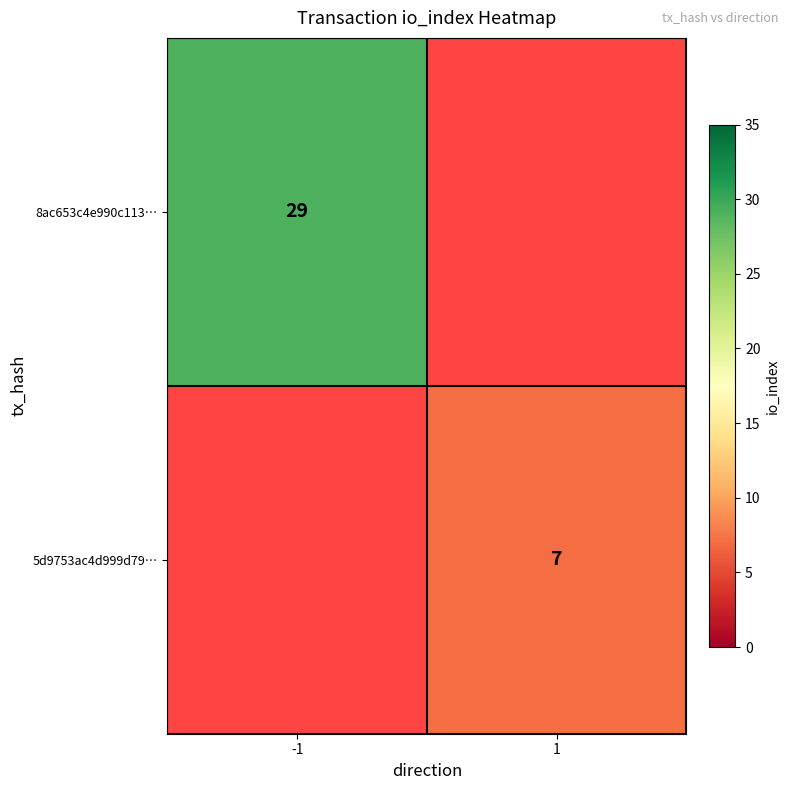

Which has a higher value, 1 or -1?

-1